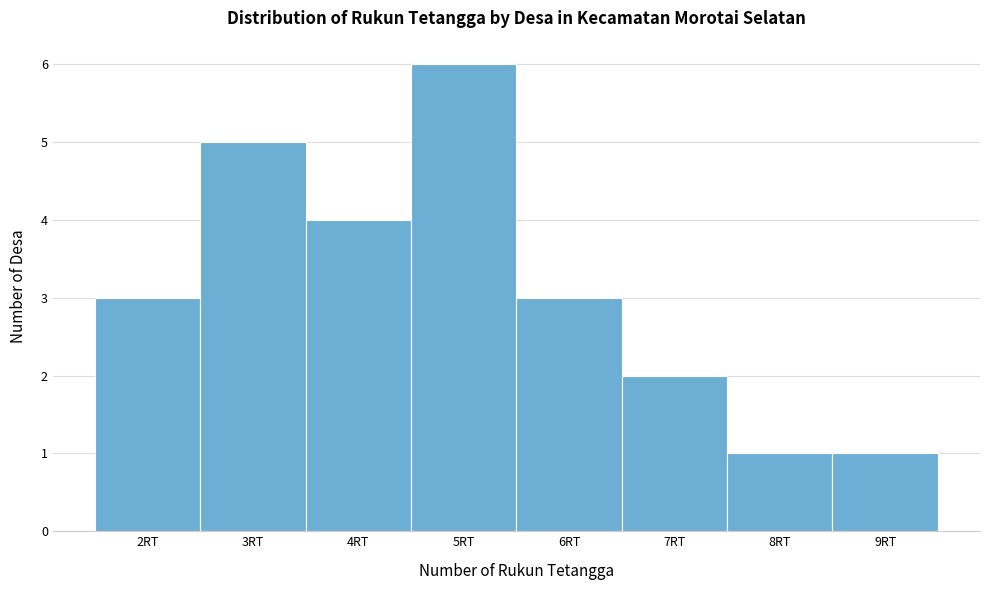

Reading left to right, transcribe this chart: for each bar, give the range it covers on the x-axis and its height. The values are not printed on the chart, so give them approximately, as read against the axis.

1.5 to 2.5: 3
2.5 to 3.5: 5
3.5 to 4.5: 4
4.5 to 5.5: 6
5.5 to 6.5: 3
6.5 to 7.5: 2
7.5 to 8.5: 1
8.5 to 9.5: 1